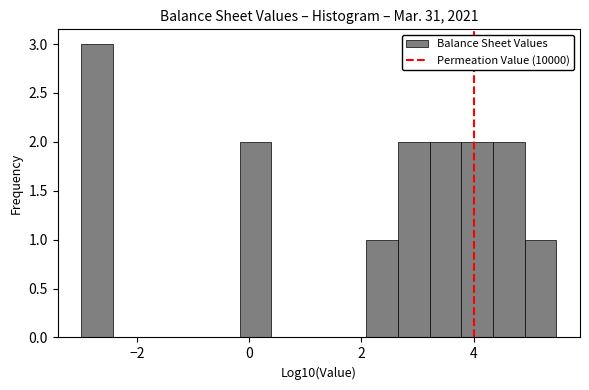

Around what value on the x-axis is the tallest bar? Give the approximate position of its centre, as read against the axis.

-2.8